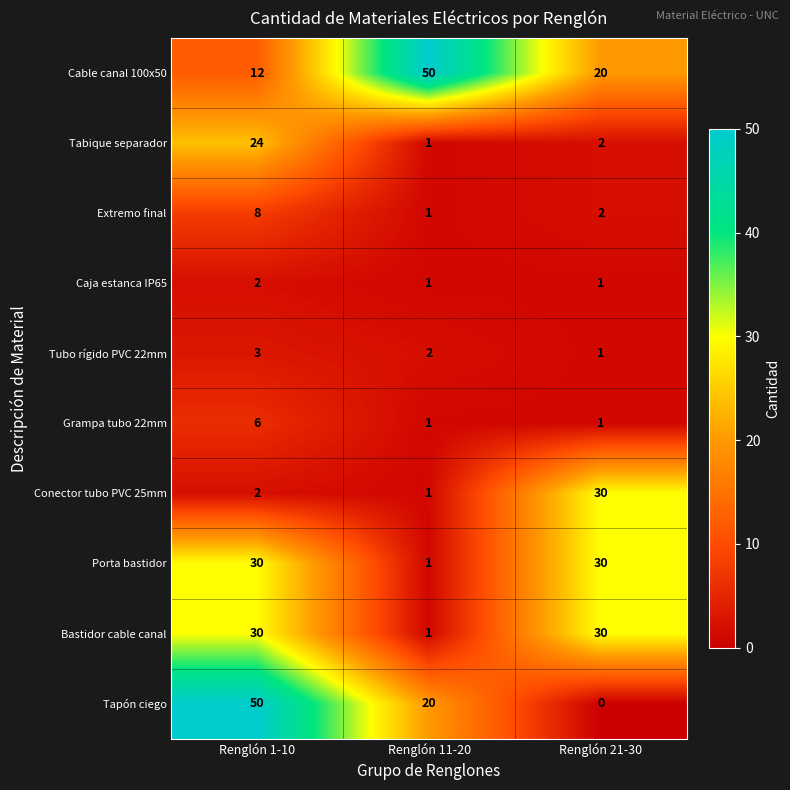

What is the sum of the Caja estanca IP65 values at Renglón 11-20 and Renglón 1-10?

3